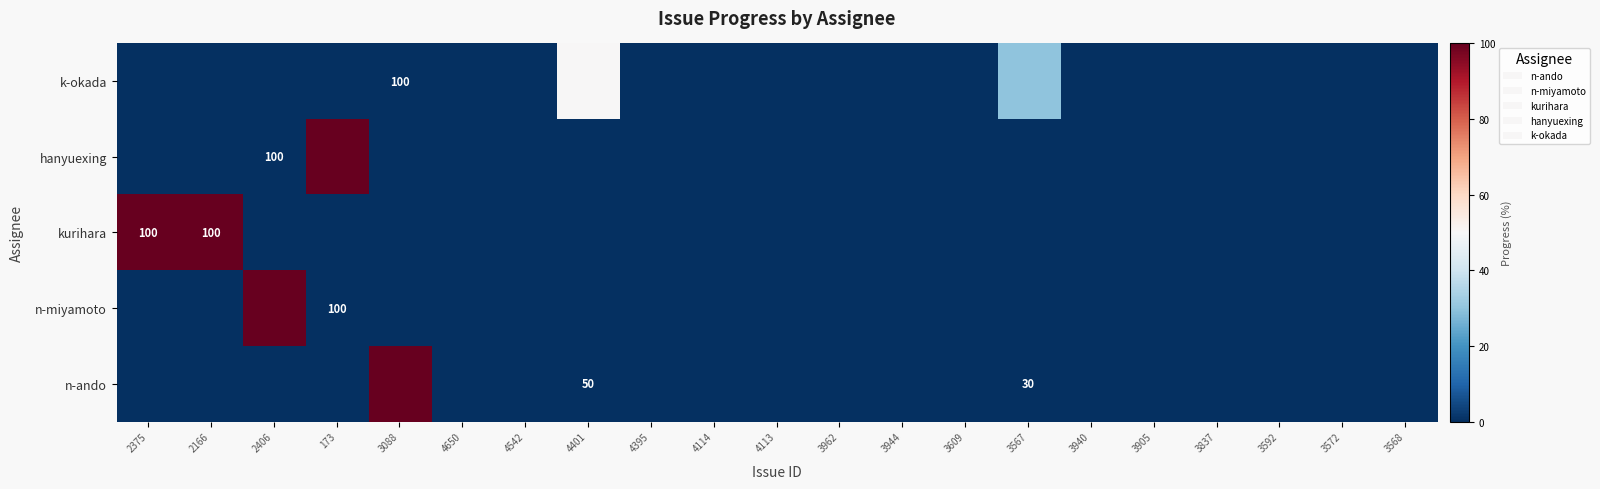

At which category is the sum across all series the highest?

2375